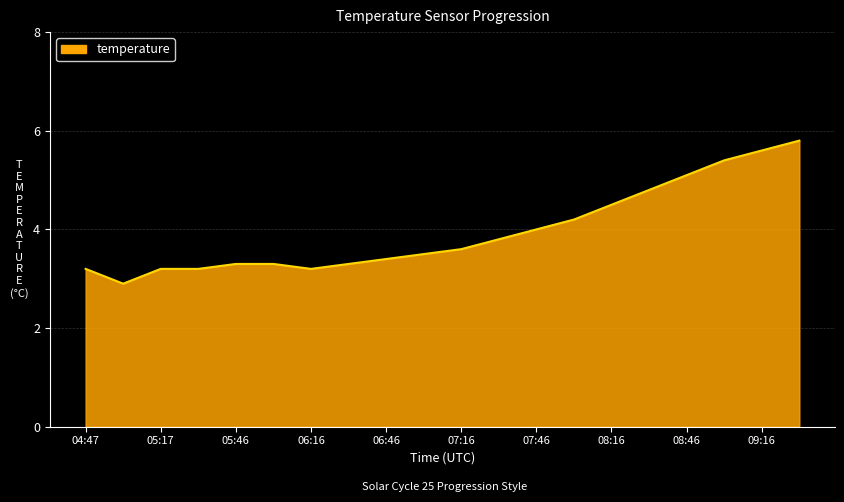

What is the difference between the maximum and minimum values?

2.9